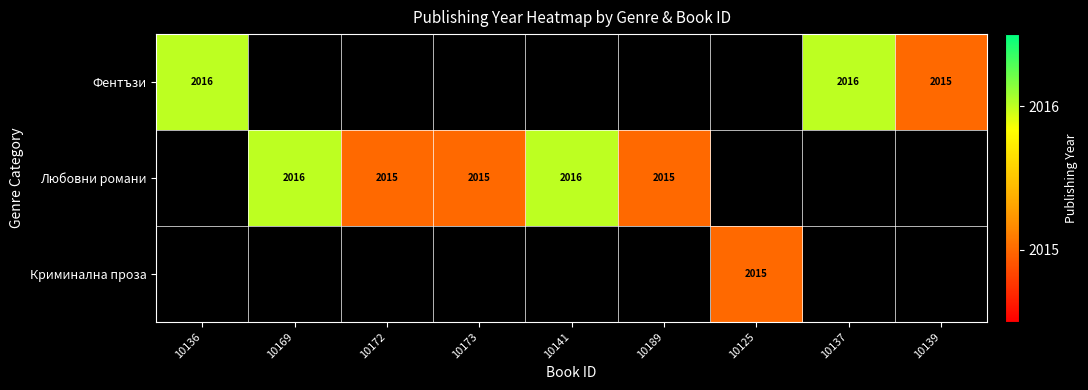

What is the maximum value shown in the chart?

2016.0